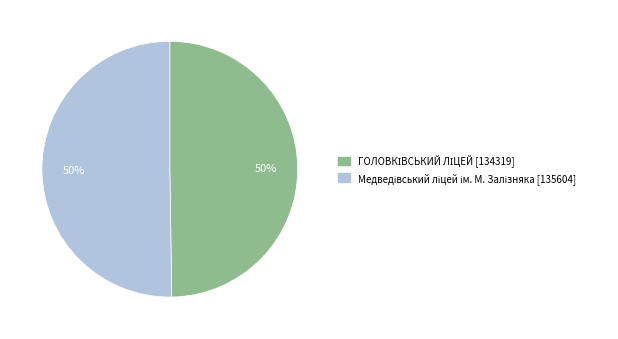

To the nearest percent, what is the average slice percentage?

50%